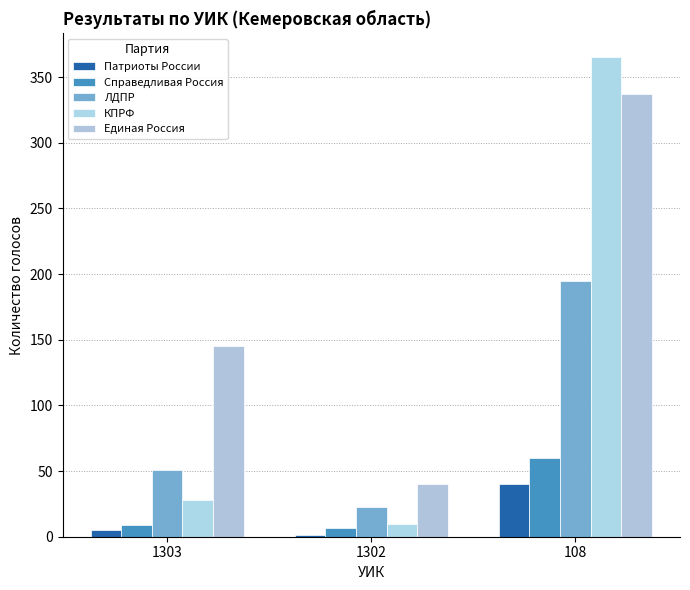

Which series has the largest total across all categories?

Единая Россия